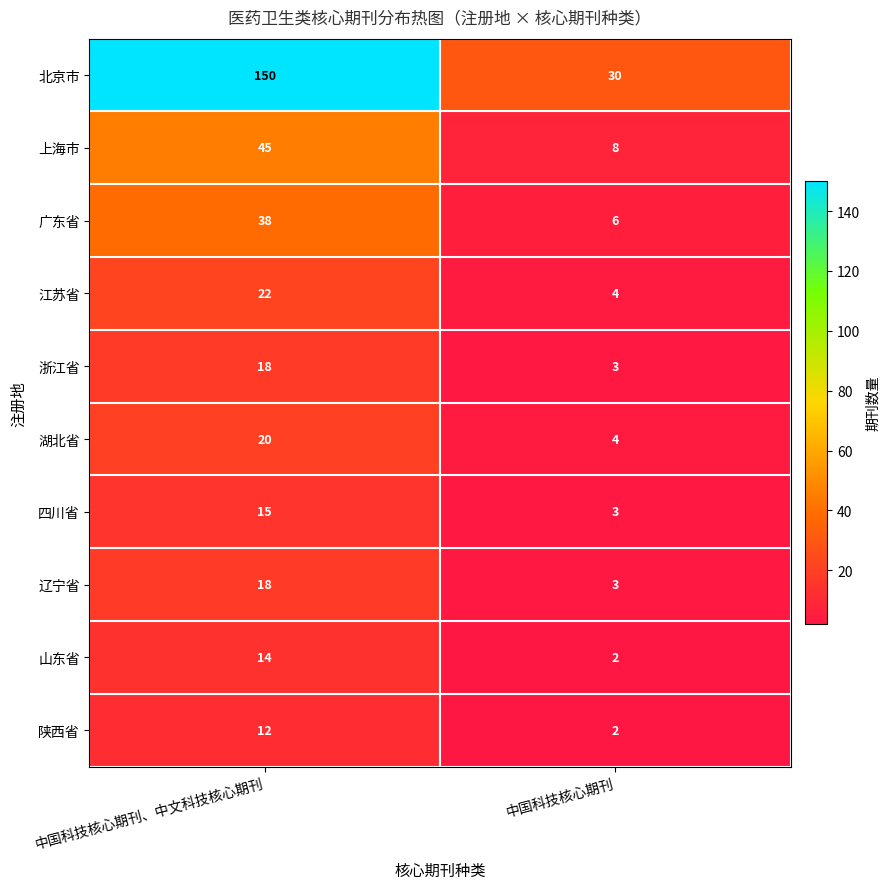

How many series are shown in this chart?

10